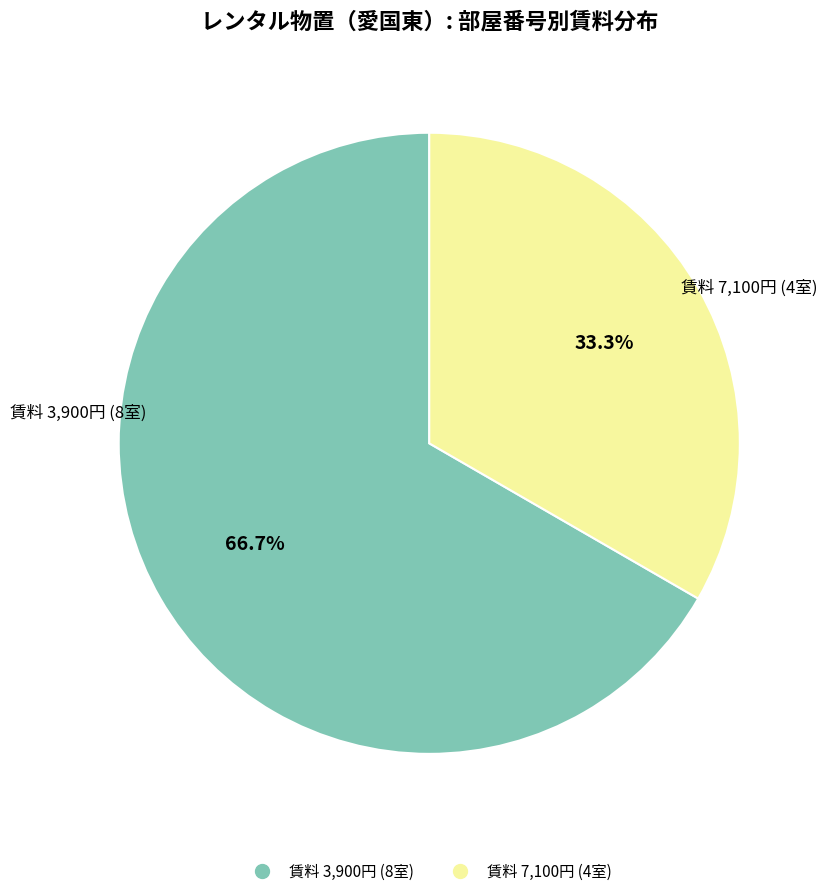

Is there a majority slice in this chart?

Yes